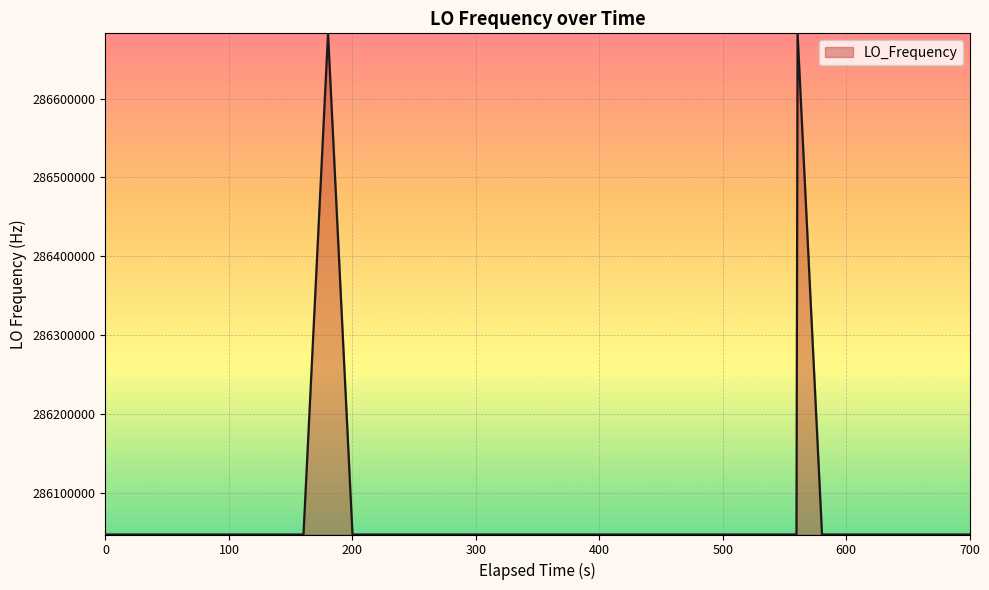

What is the minimum value shown in the chart?

286046995.0